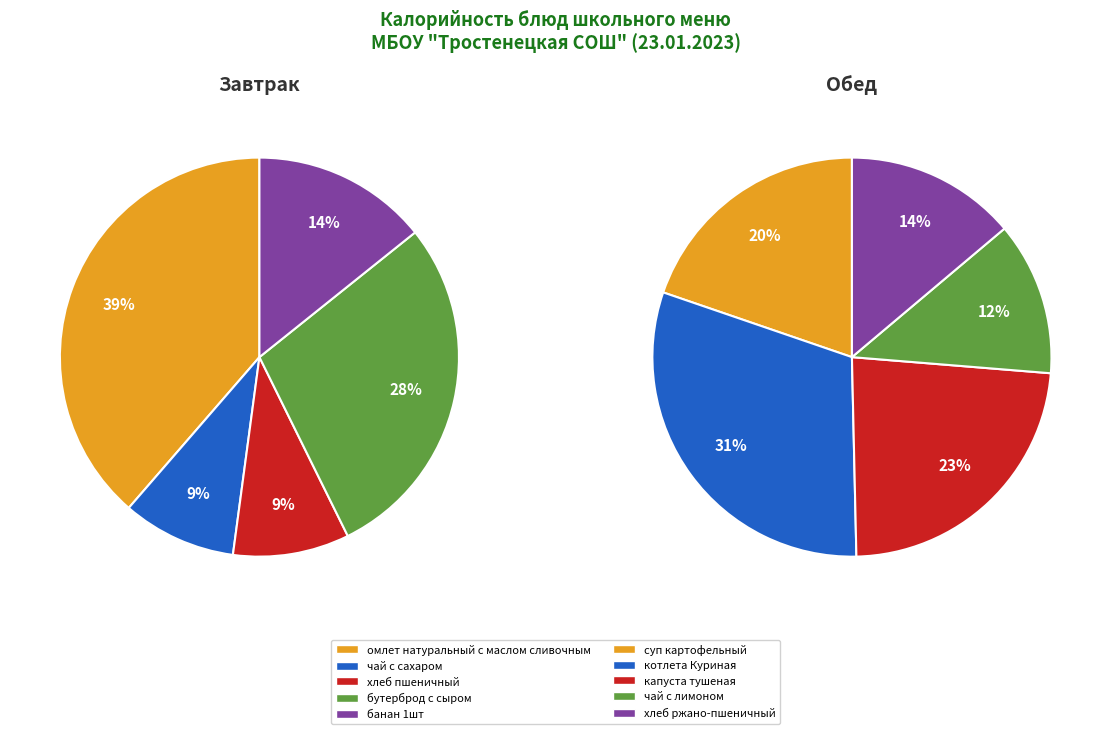

How many segments does this pie chart have?

10